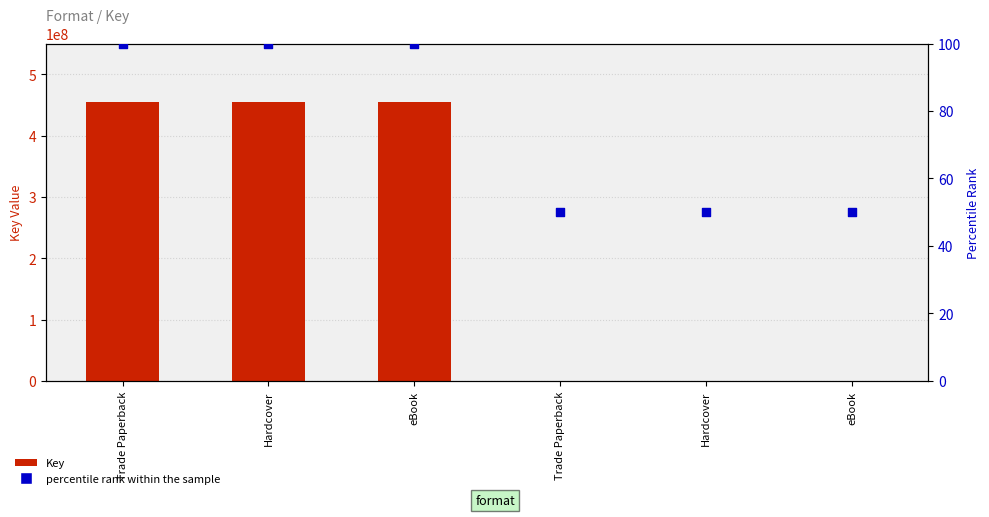

Which series reaches the maximum Y coordinate?

Key